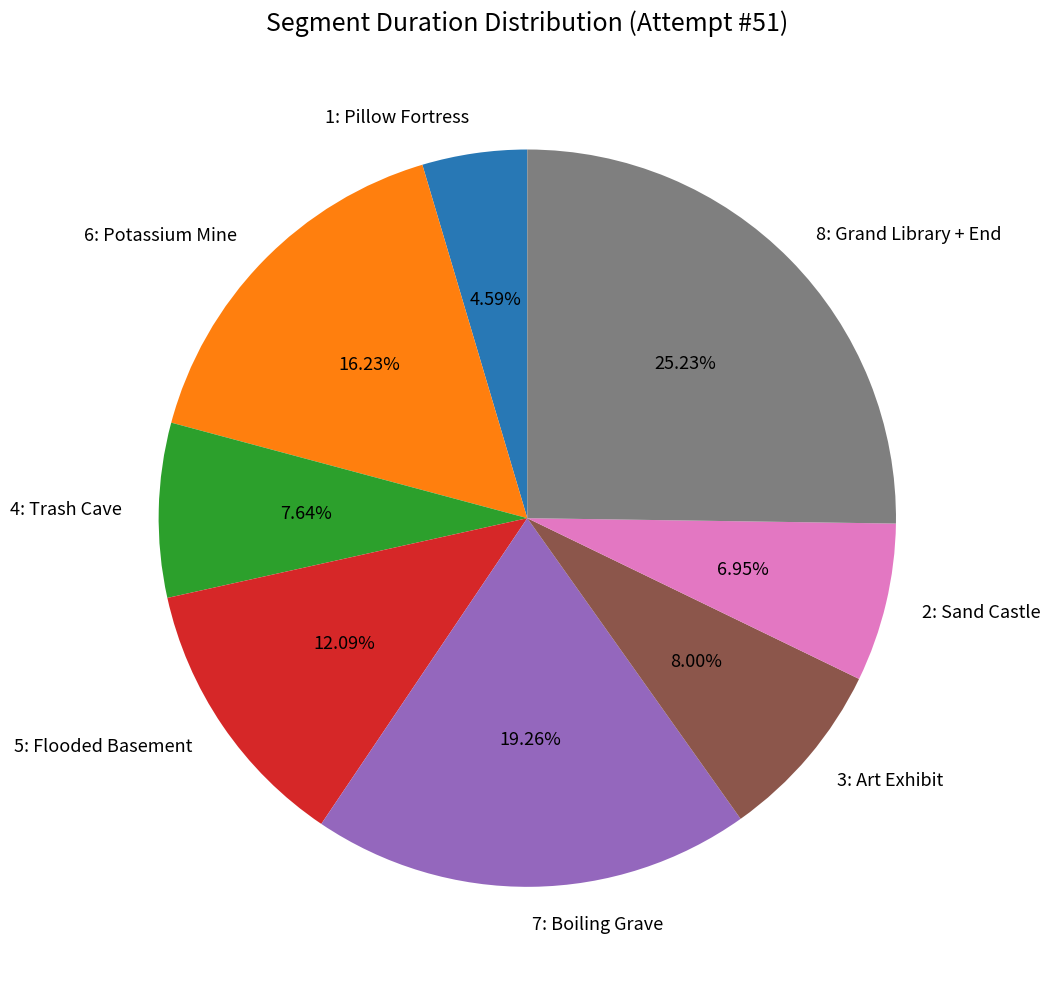

Which has a higher value, 7: Boiling Grave or 8: Grand Library + End?

8: Grand Library + End